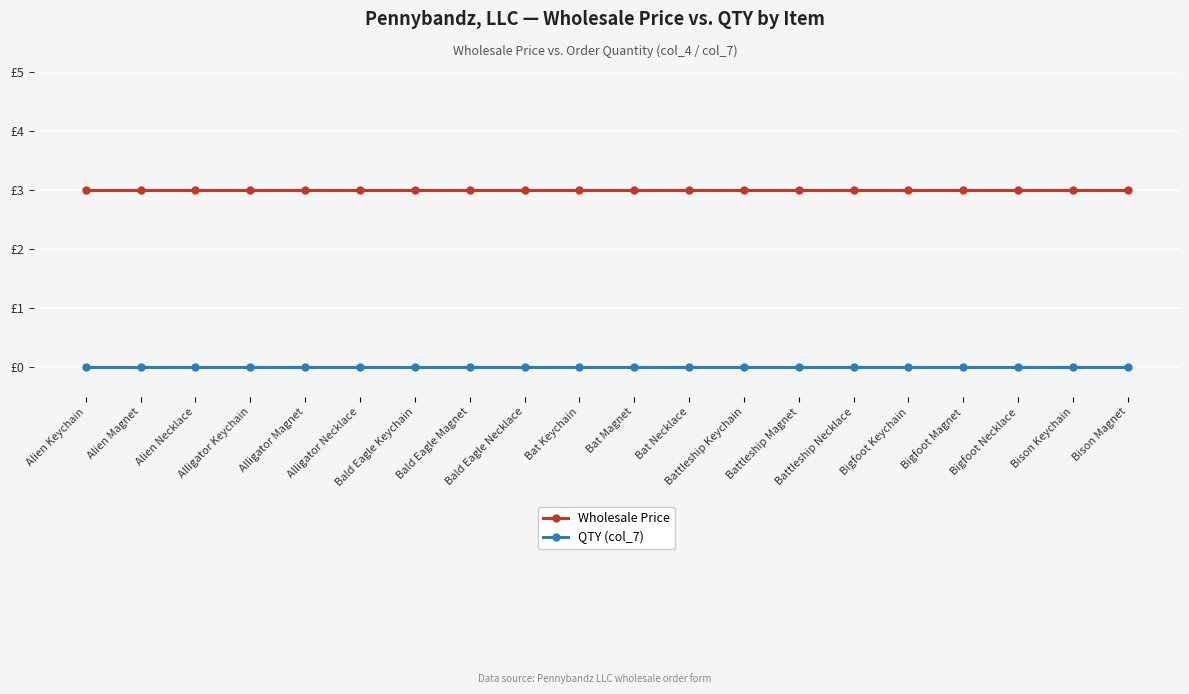

Between Battleship Keychain and Bigfoot Necklace, which series saw the biggest shift?

Wholesale Price